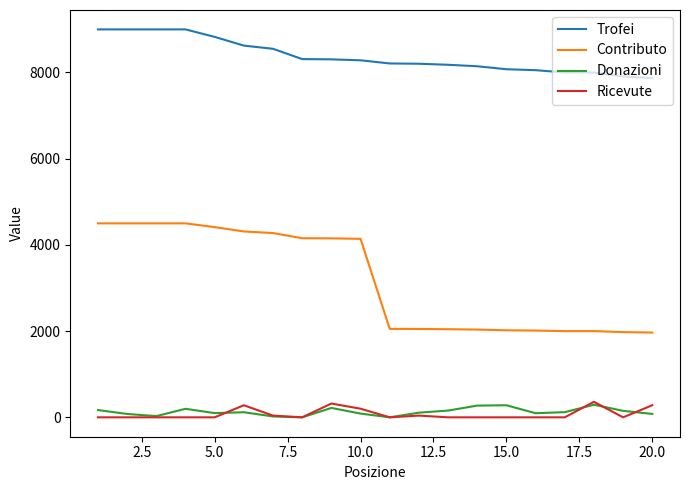

True or false: Contributo and Trofei cross at least once.

False